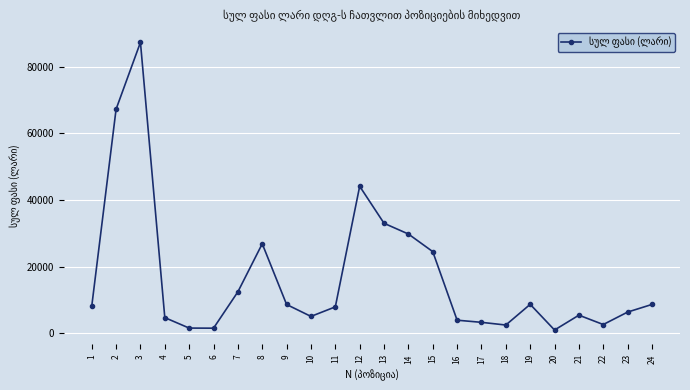

At which category does the data reach its first local peak?

3